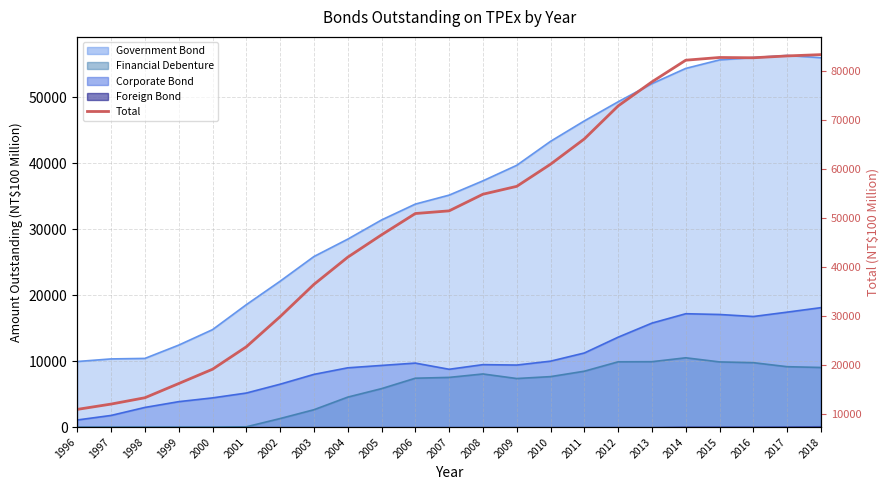

What is the value of the 17th point from the left?

72888.3